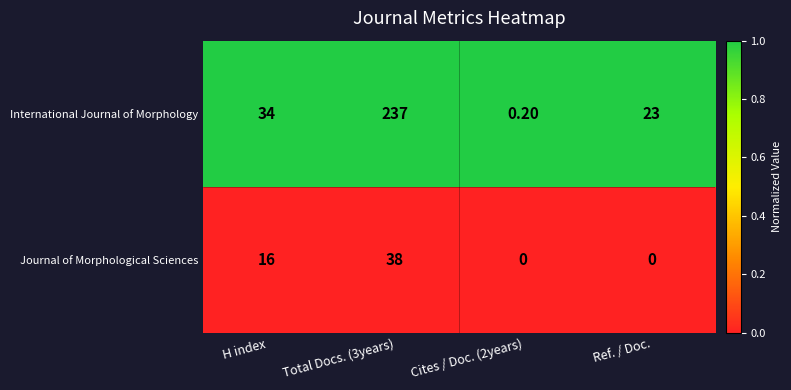

Rank the series at Total Docs. (3years) from lowest to highest value.

Journal of Morphological Sciences, International Journal of Morphology